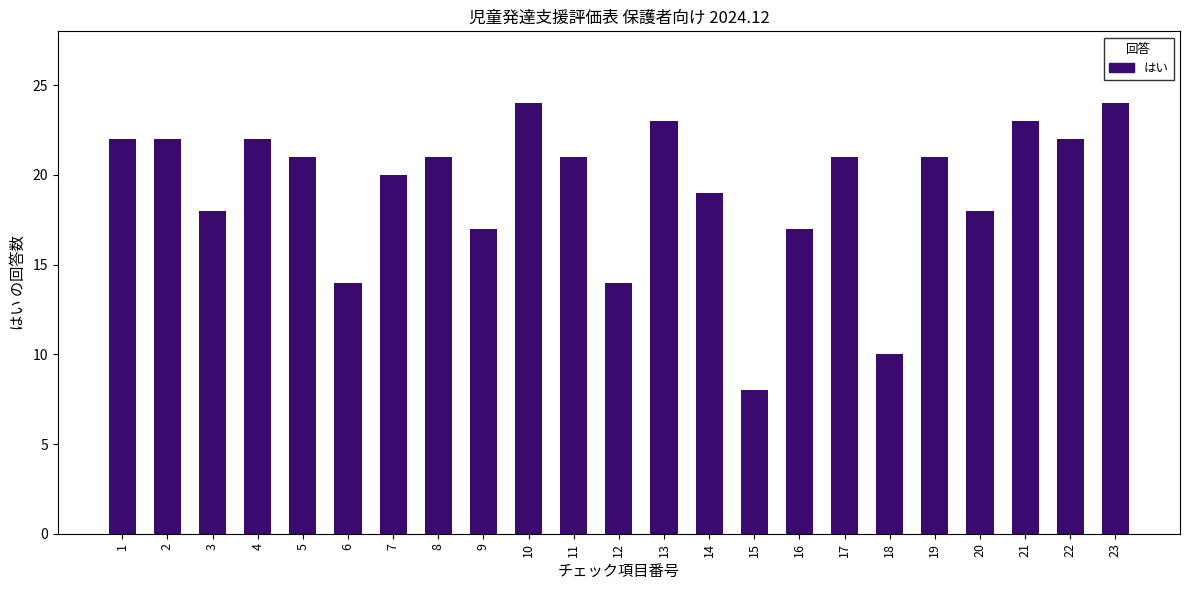

Reading left to right, extract all data points from this chart.

1=22	2=22	3=18	4=22	5=21	6=14	7=20	8=21	9=17	10=24	11=21	12=14	13=23	14=19	15=8	16=17	17=21	18=10	19=21	20=18	21=23	22=22	23=24